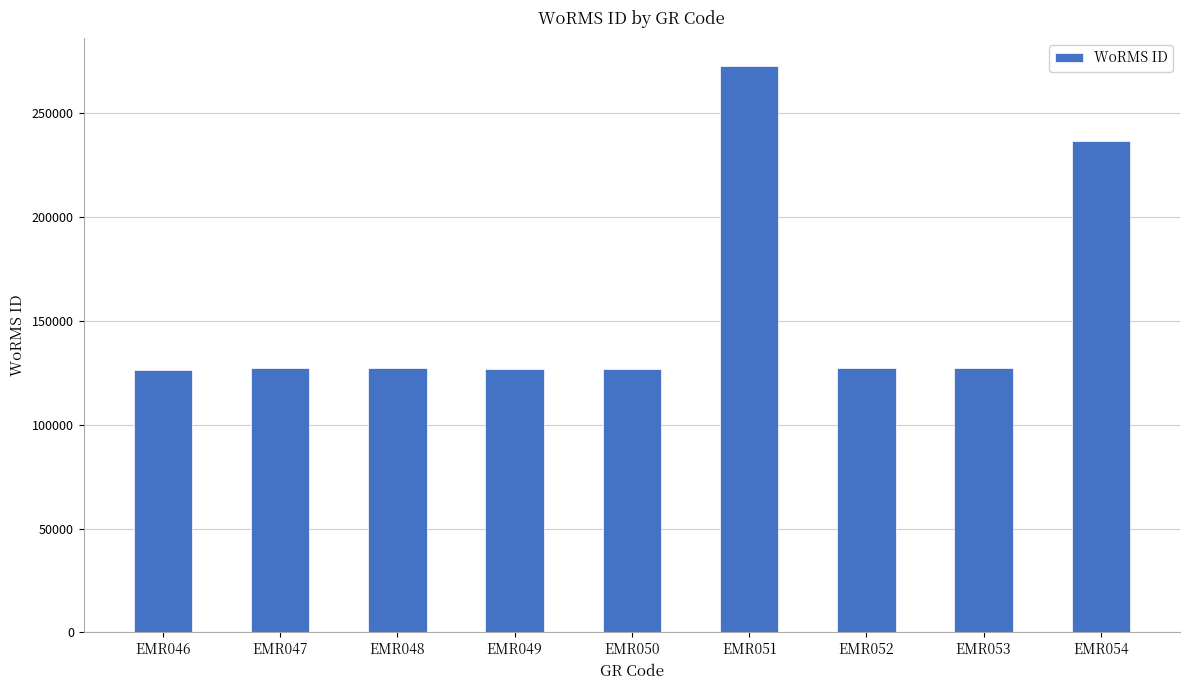

Where is the data nearest to the value 199518?

EMR054